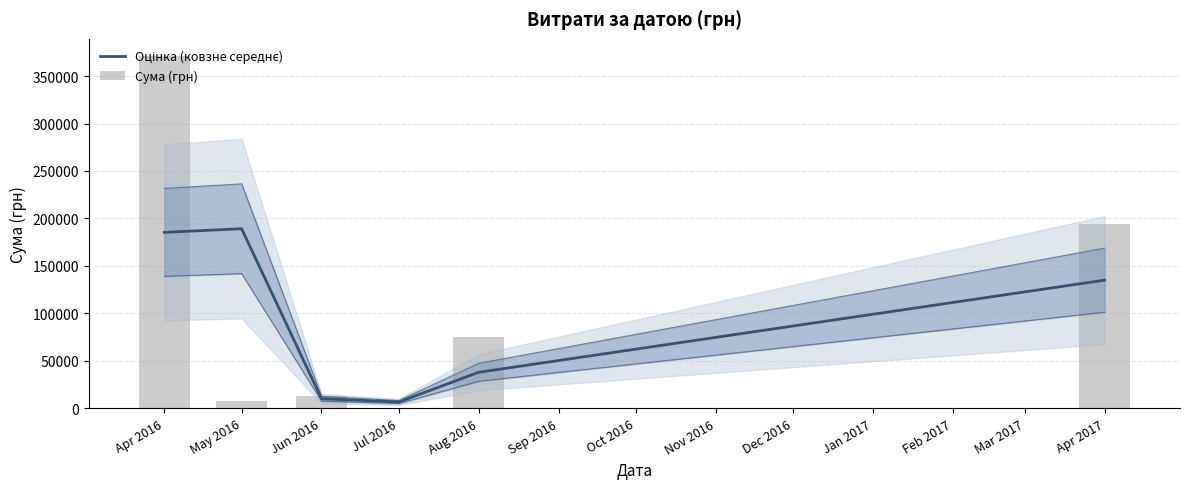

What are all the series names shown in the legend?

Оцінка (ковзне середнє), Сума (грн)